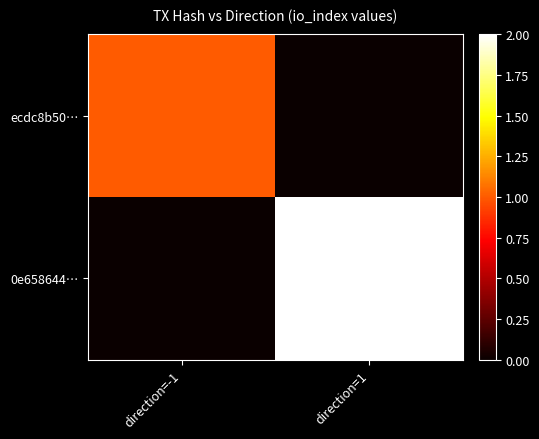

What is the spread (max minus min) of values at direction=-1?

1